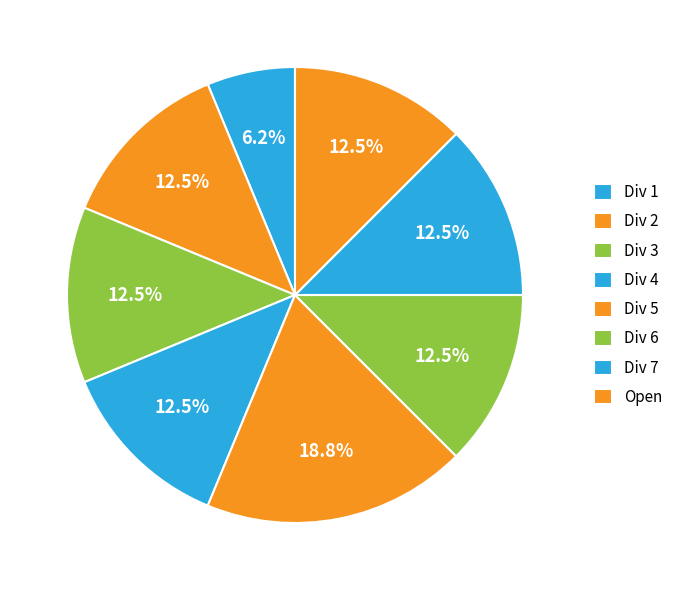

True or false: Div 7 accounts for 12% of the total.

True